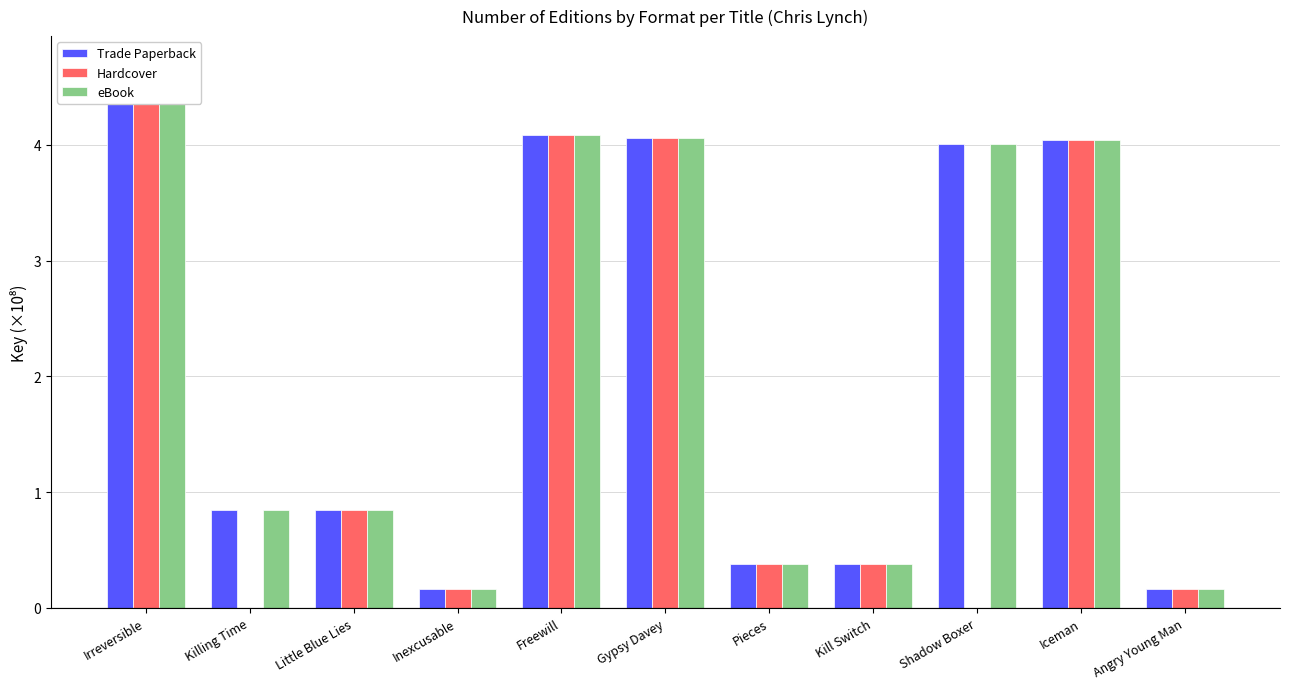

What is the value of the Trade Paperback bar at the 7th from the left?

0.4